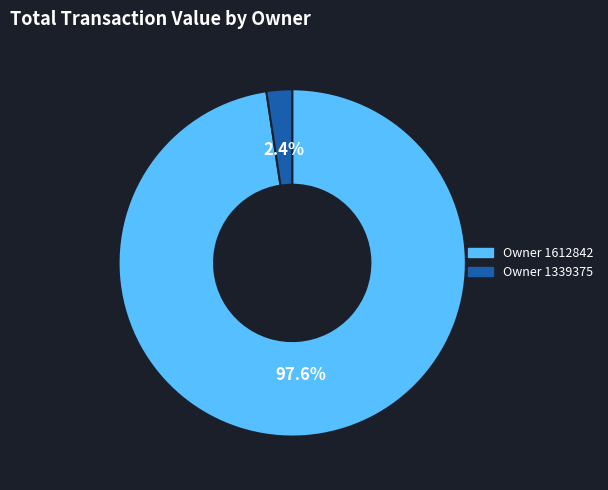

Does any single category account for the majority?

Yes